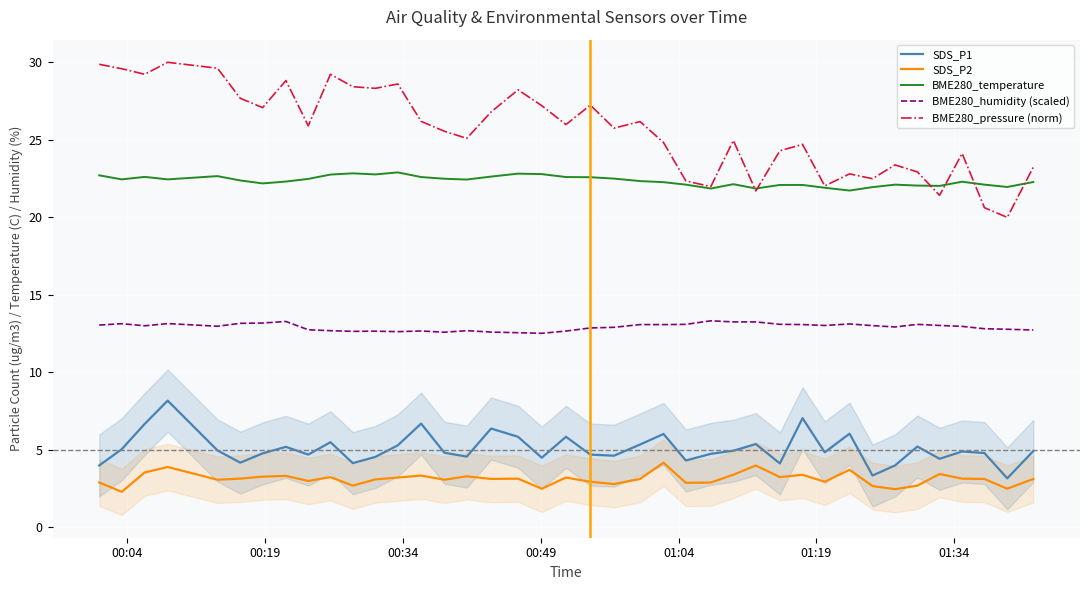

Which series has the largest total across all categories?

BME280_pressure (norm)